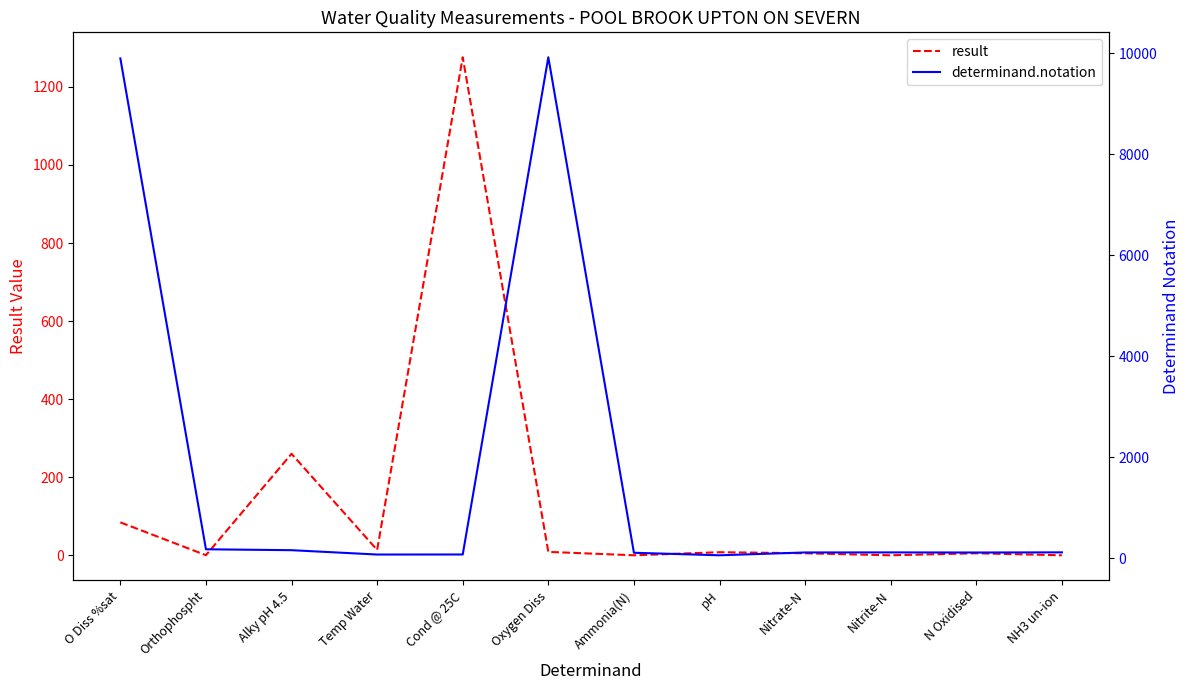

Between which two adjacent categories do result and determinand.notation first intersect?

Orthophospht and Alky pH 4.5